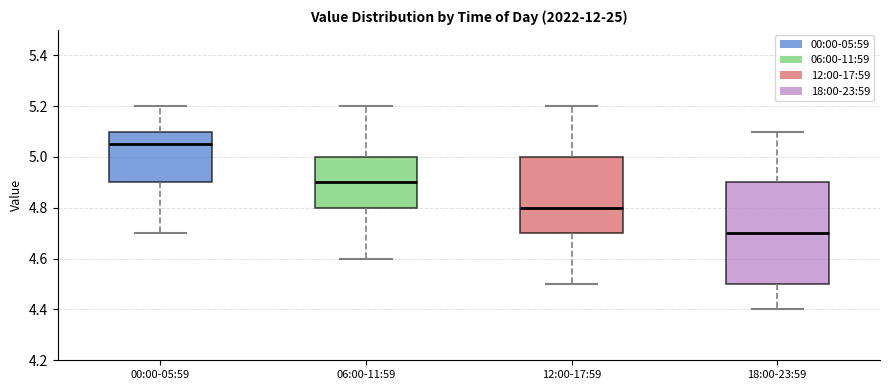

Reading left to right, transcribe this box plot: for each box, give where its median line is, the range the box spans, and where its two whiskers end, as read against the y-axis. The values are not printed on the chart, so give them approximately, as read against the axis.

00:00-05:59: median 5.06, box 4.90 to 5.10, whiskers 4.70 to 5.20
06:00-11:59: median 4.90, box 4.80 to 5.00, whiskers 4.60 to 5.20
12:00-17:59: median 4.80, box 4.70 to 5.00, whiskers 4.50 to 5.20
18:00-23:59: median 4.70, box 4.50 to 4.90, whiskers 4.40 to 5.10